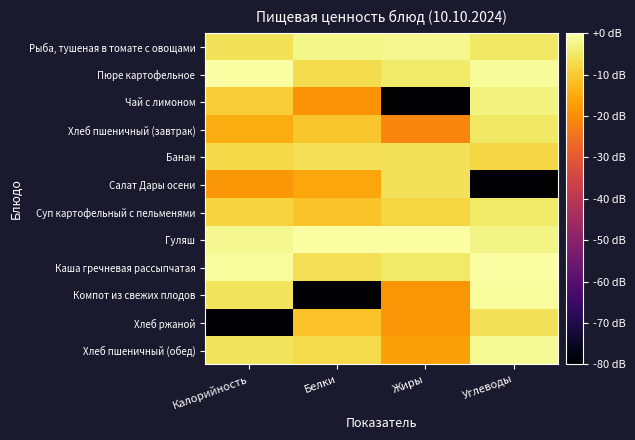

How many distinct data groups are displayed?

12